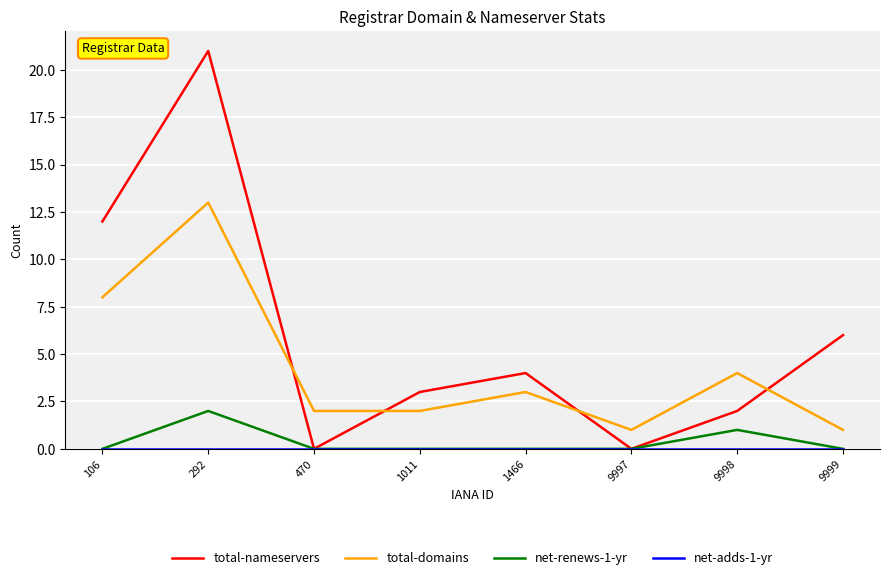

What is the difference between the maximum and minimum values in the total-nameservers series?

21